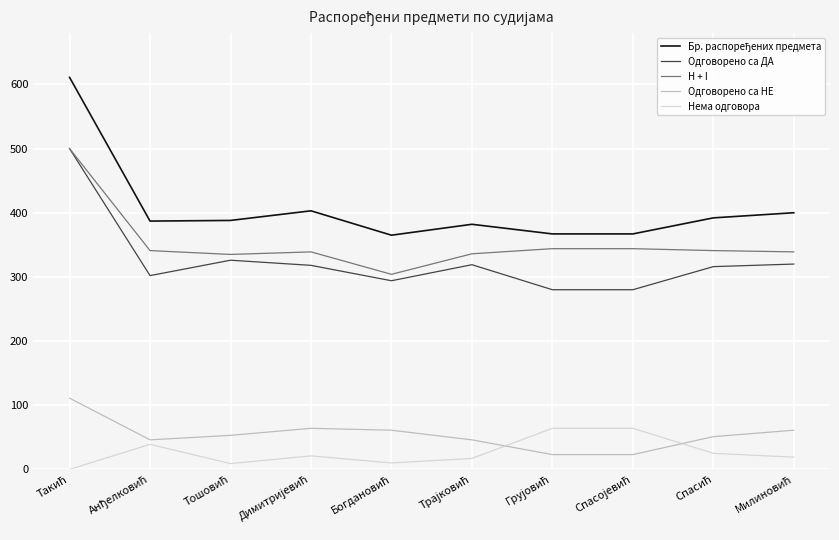

What is the highest value of the H + I series?

500